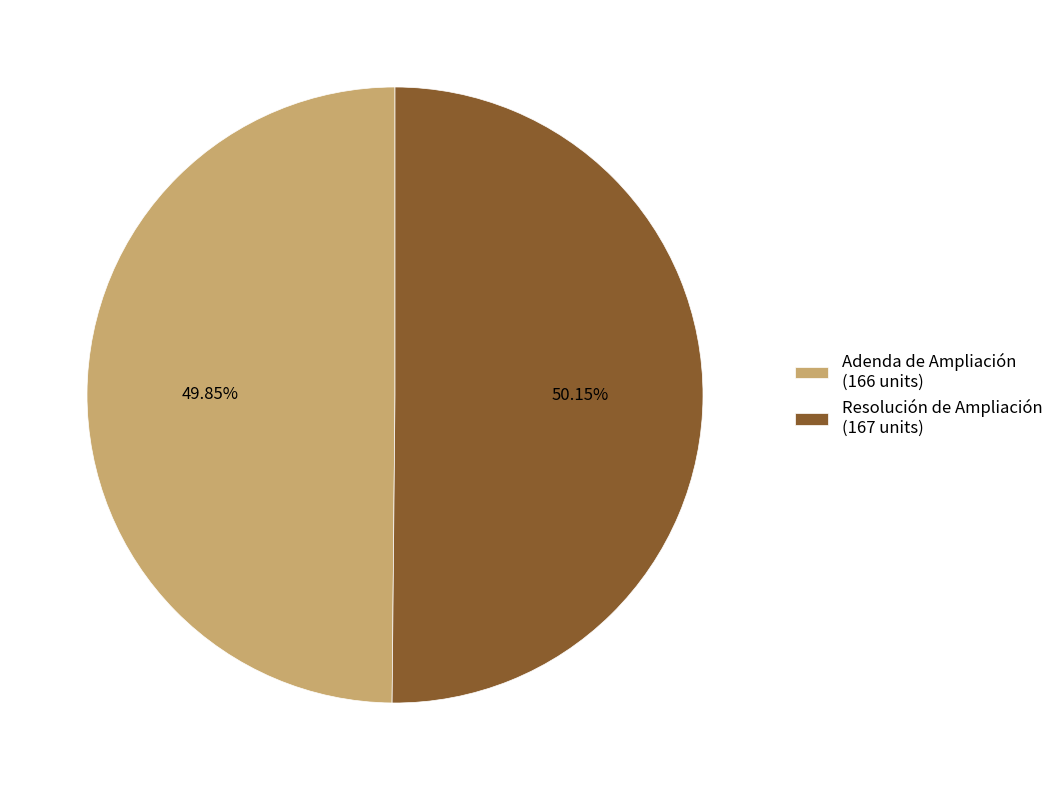

True or false: Resolución de Ampliación accounts for 43% of the total.

False